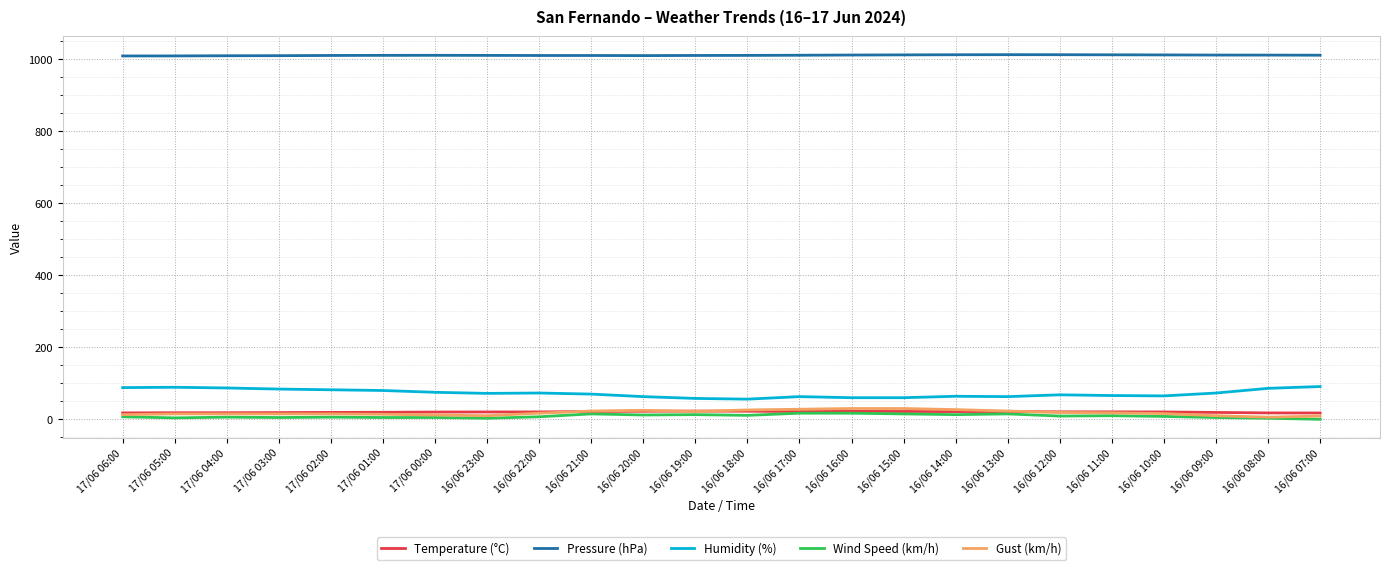

Which series has the largest total across all categories?

Pressure (hPa)